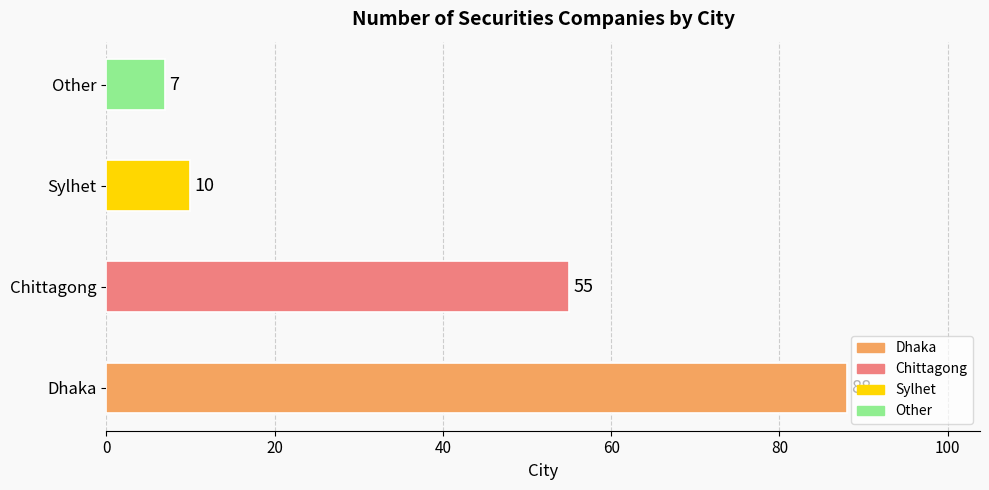

What is the change in value from Chittagong to Sylhet?

-45